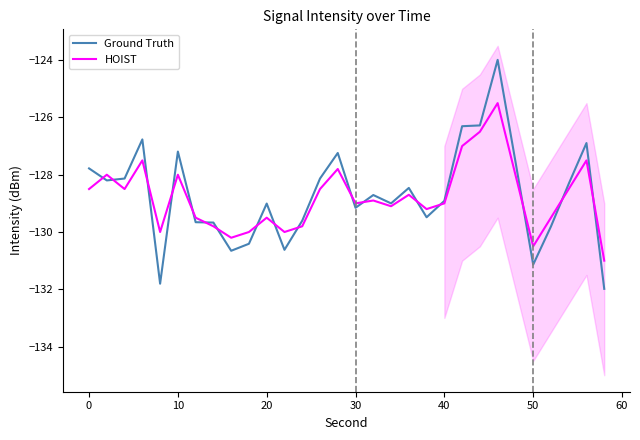

How many categories are shown in the chart?

30